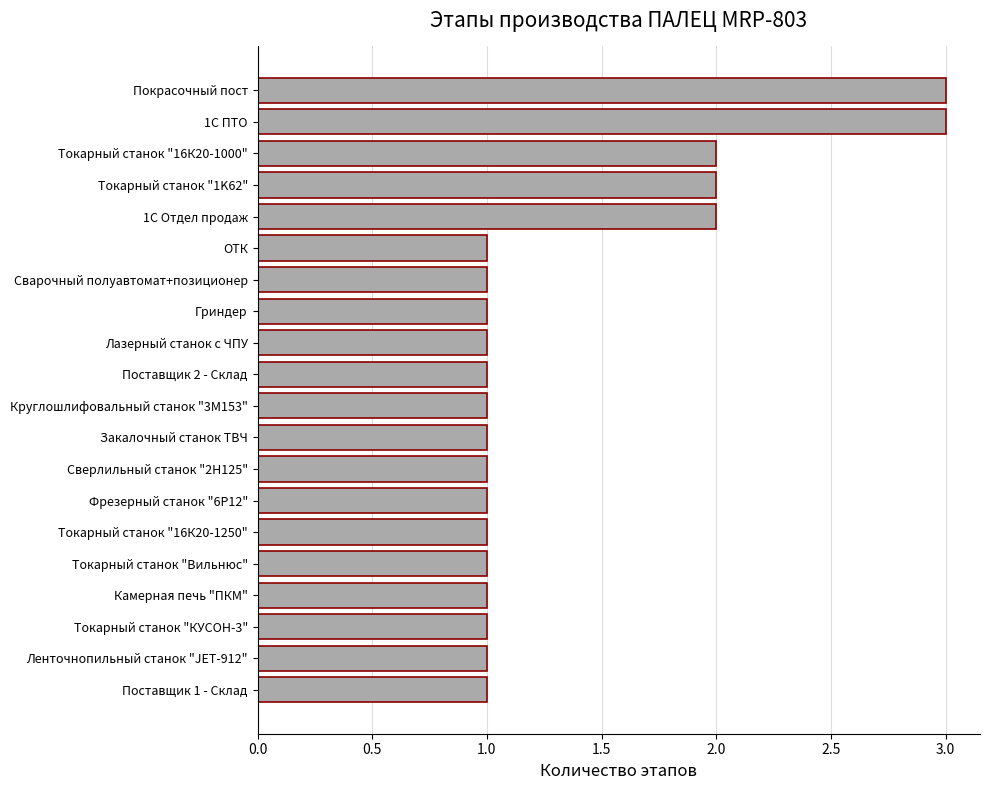

Does the chart contain stacked bars?

No